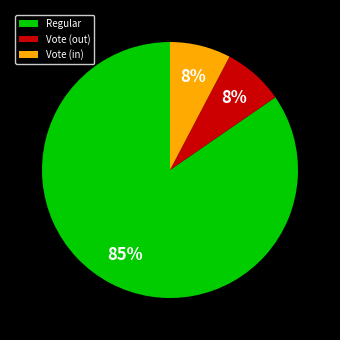

To the nearest percent, what portion does Vote (in) represent?

8%